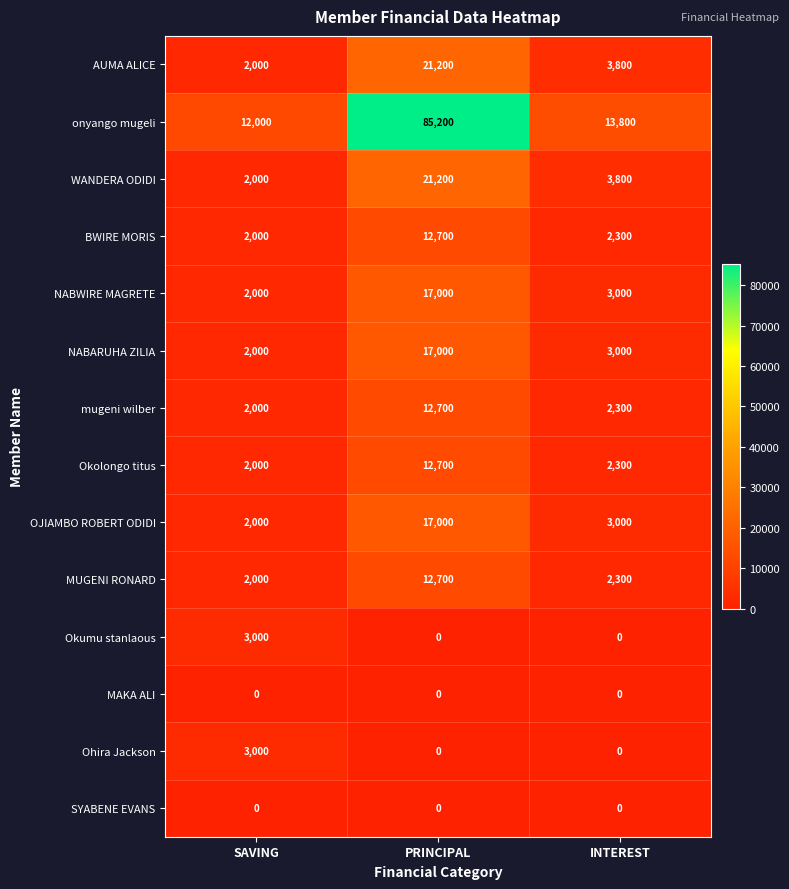

At which category is the sum across all series the highest?

PRINCIPAL